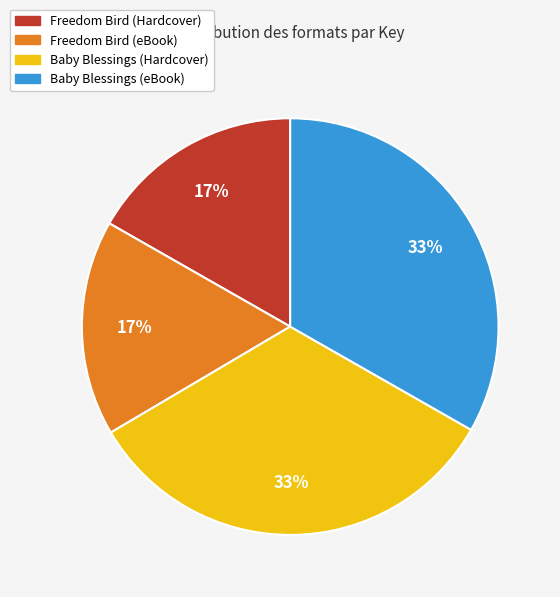

Does Baby Blessings (eBook) represent more than half of the total?

No